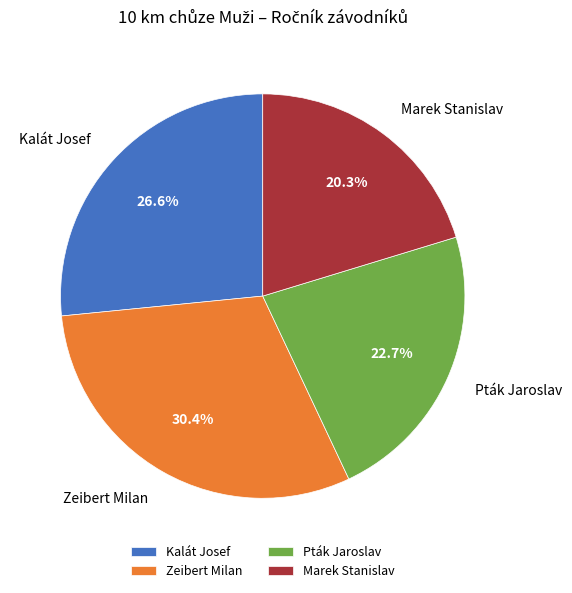

Is it true that Pták Jaroslav is 17% of the pie?

False